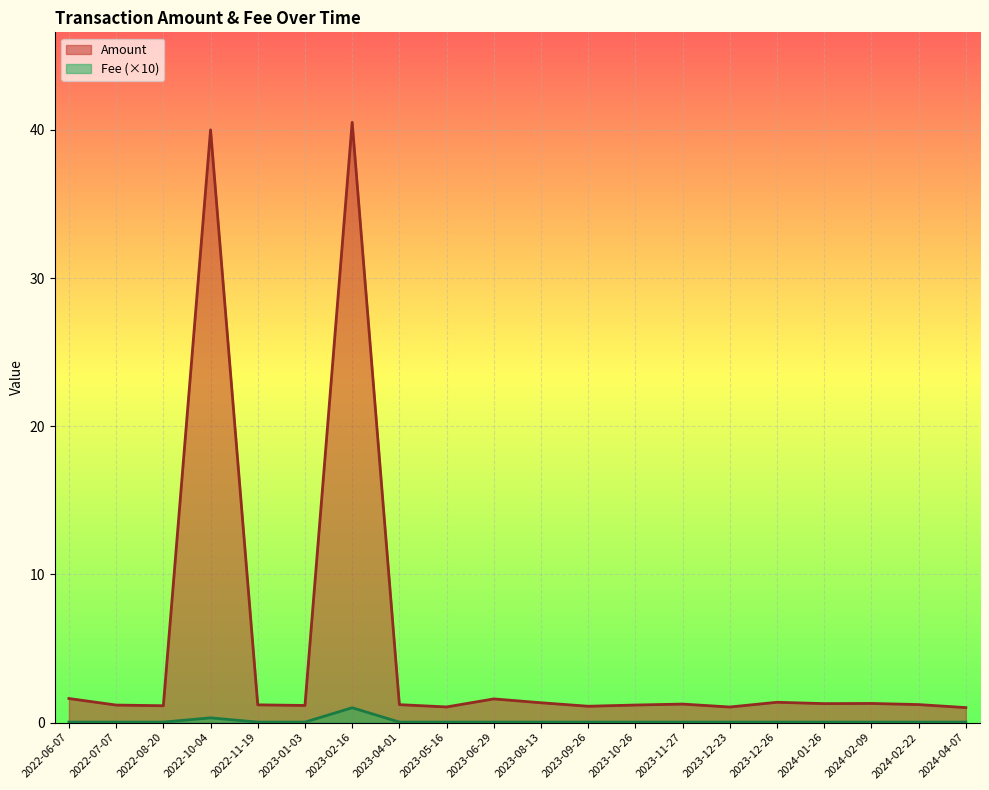

Rank the series by their maximum value, from highest to lowest.

Amount, Fee (×10)